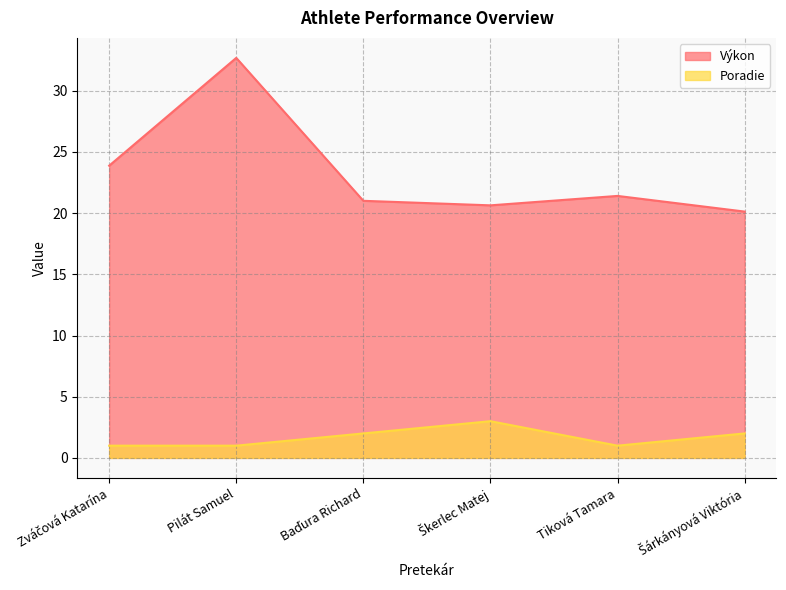

Reading left to right, transcribe all the data shown in this chart.

Výkon: Zváčová Katarína=23.9	Pilát Samuel=32.7	Baďura Richard=21.0	Škerlec Matej=20.6	Tiková Tamara=21.4	Šárkányová Viktória=20.1
Poradie: Zváčová Katarína=1.0	Pilát Samuel=1.0	Baďura Richard=2.0	Škerlec Matej=3.0	Tiková Tamara=1.0	Šárkányová Viktória=2.0